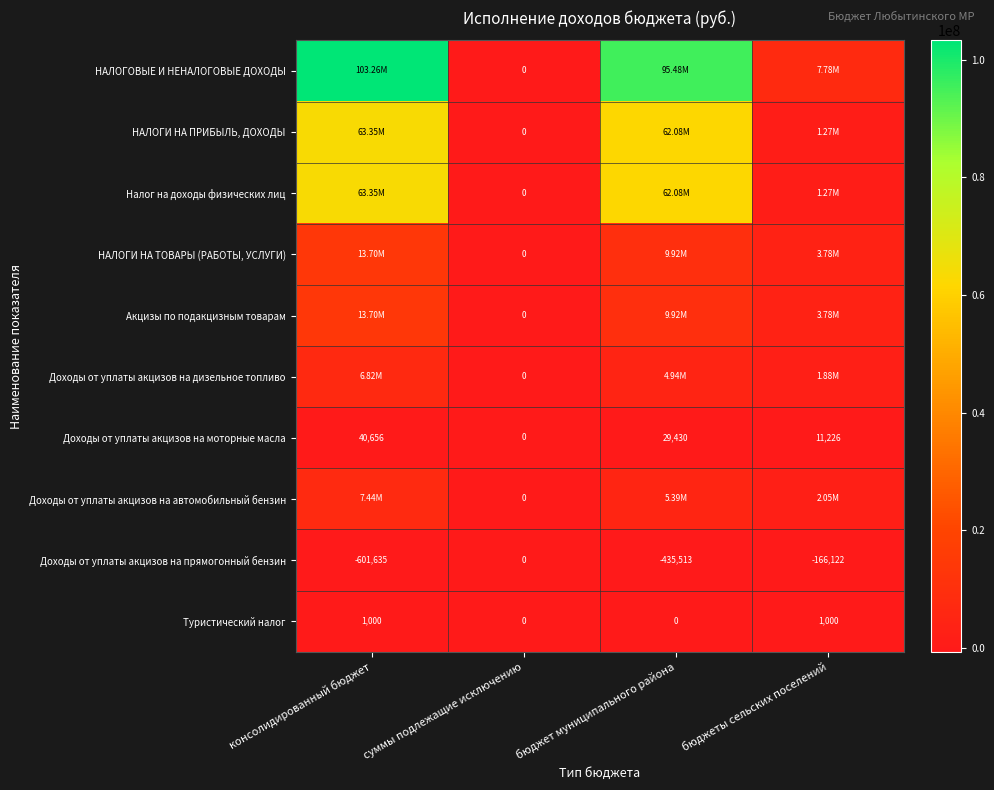

The value of НАЛОГИ НА ТОВАРЫ (РАБОТЫ, УСЛУГИ) at бюджет муниципального района is 9915724.8. True or false?

True